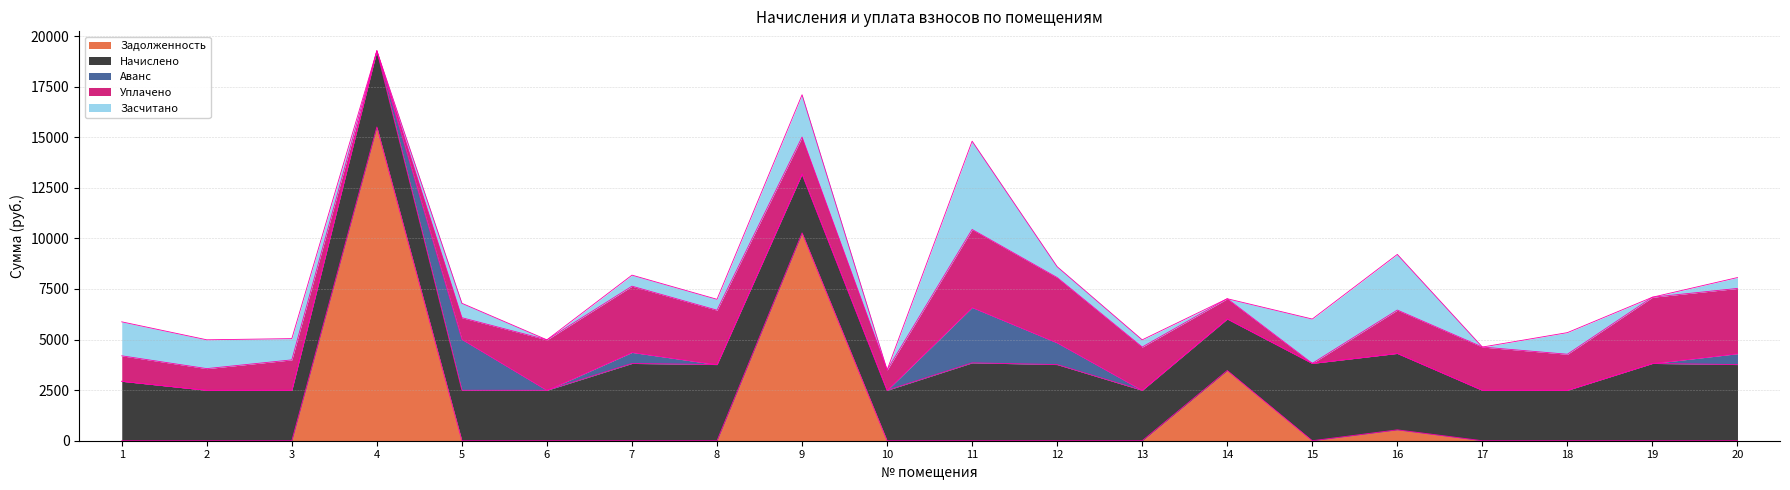

Reading left to right, transcribe all the data shown in this chart.

Задолженность: 0.0	0.0	0.0	15507.0	0.0	0.0	0.0	0.0	10271.3	0.0	0.0	0.0	0.0	3471.3	0.0	537.7	0.0	0.0	0.0	0.0
Начислено: 2937.3	2492.9	2492.9	3763.6	2492.9	2492.9	3819.2	3763.6	2914.3	2492.9	3849.5	3763.6	2492.9	2547.2	3822.4	3777.7	2492.9	2493.3	3819.2	3763.6
Аванс: 1.2	0.0	3.3	0.0	2517.3	0.0	545.6	0.0	0.0	1.9	2738.6	1075.3	0.0	0.0	0.0	0.0	0.0	0.0	0.0	537.7
Уплачено: 1257.6	1071.0	1500.0	0.0	1070.4	2492.9	3273.6	2688.3	1823.2	1000.0	3853.1	3226.0	2136.8	1000.0	0.0	2143.1	2136.8	1781.0	3273.6	3226.0
Засчитано: 1680.0	1424.5	1050.0	0.0	712.3	0.0	545.6	537.7	2090.9	0.0	4364.8	537.7	356.1	0.0	2191.9	2750.0	0.0	1068.4	0.0	537.7